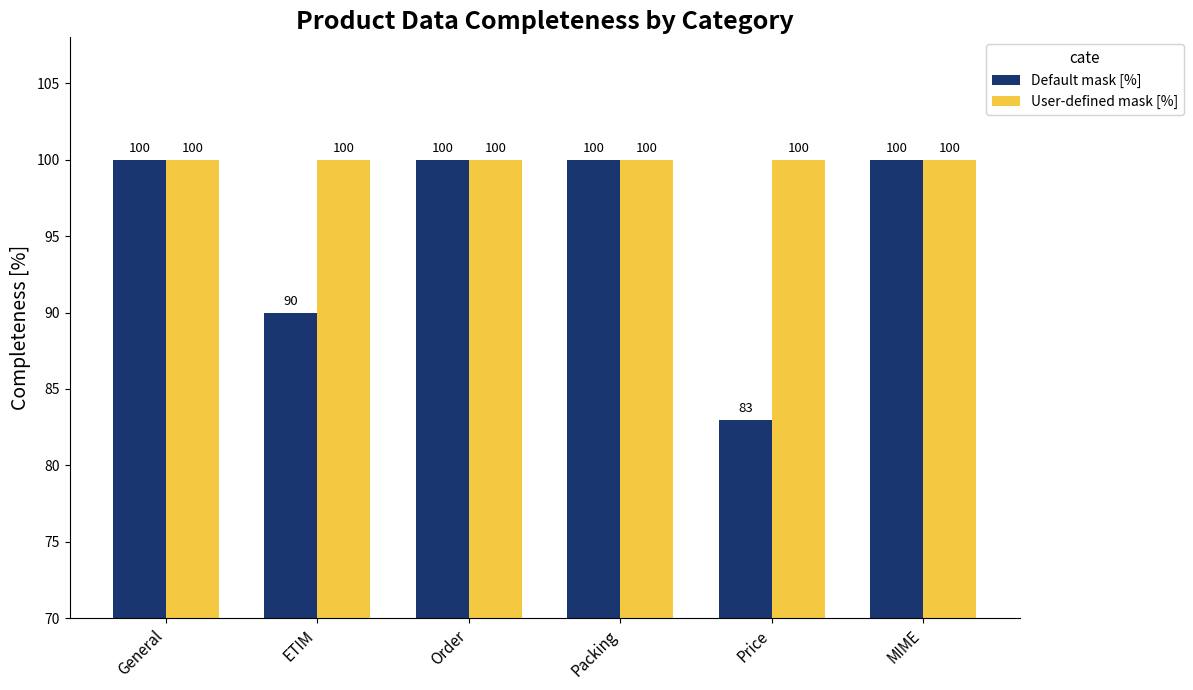

At how many categories does at least one series exceed 99?

6